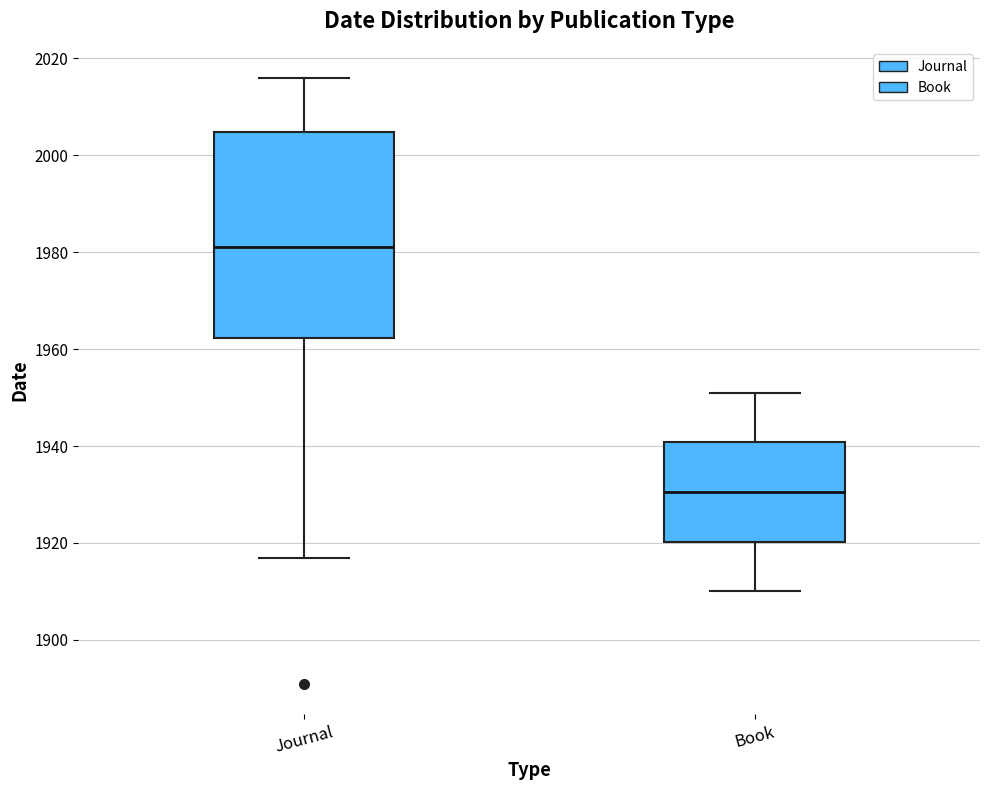

Reading left to right, read every box against the y-axis: the position of its median line, the range the box covers, and the ends of its whiskers. The values are not printed on the chart, so give them approximately, as read against the axis.

Journal: median 1982, box 1962 to 2004, whiskers 1918 to 2016
Book: median 1930, box 1920 to 1940, whiskers 1910 to 1952